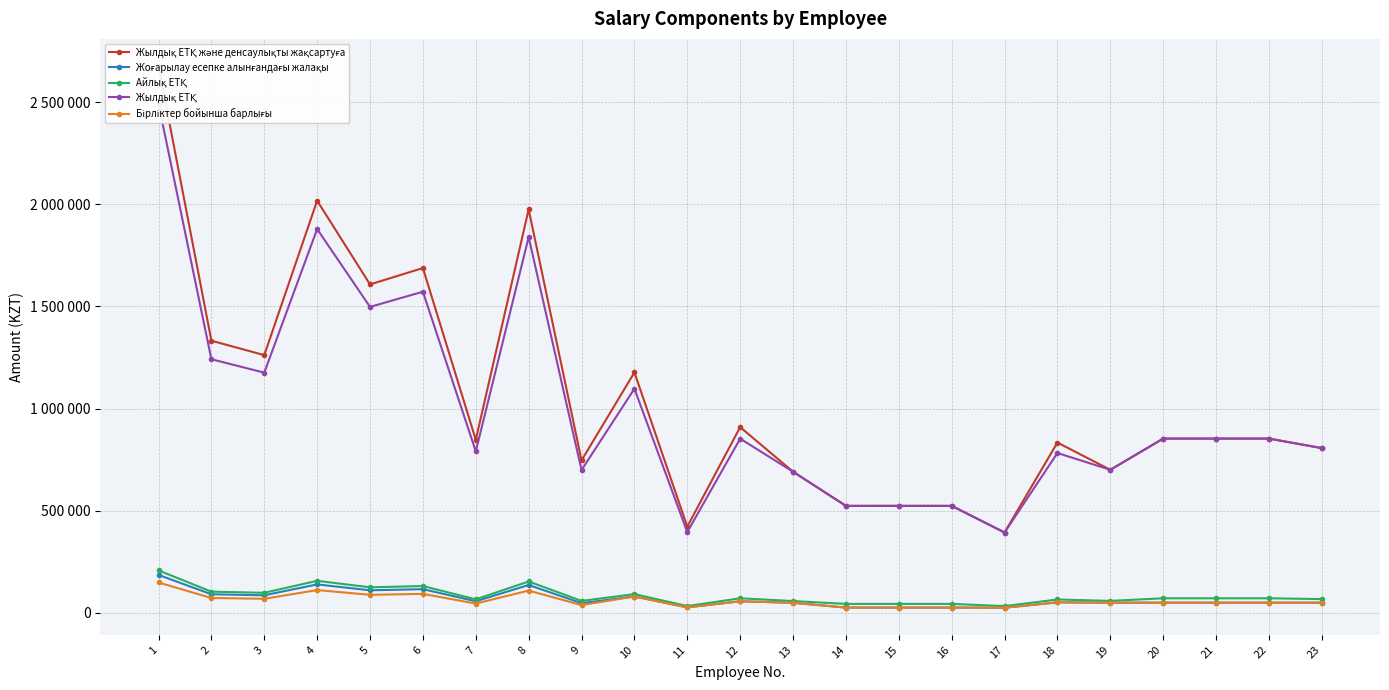

Is it true that Бірліктер бойынша барлығы equals 8388.8 at 14?

False